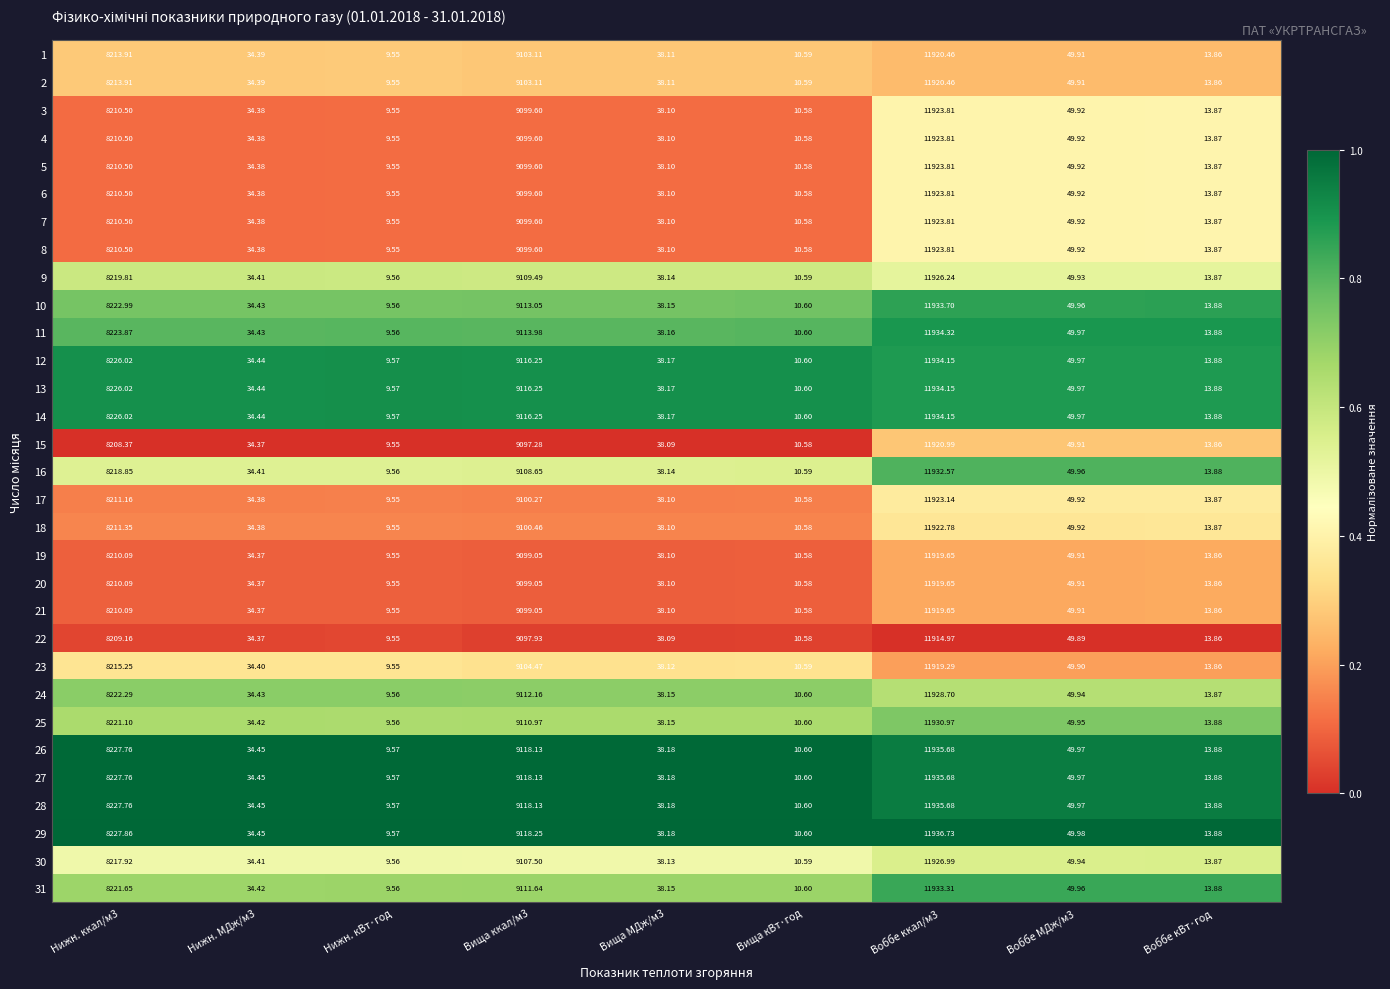

Is the value of 5 at Вища ккал/м3 greater than the value of 10 at Вища кВт·год?

Yes